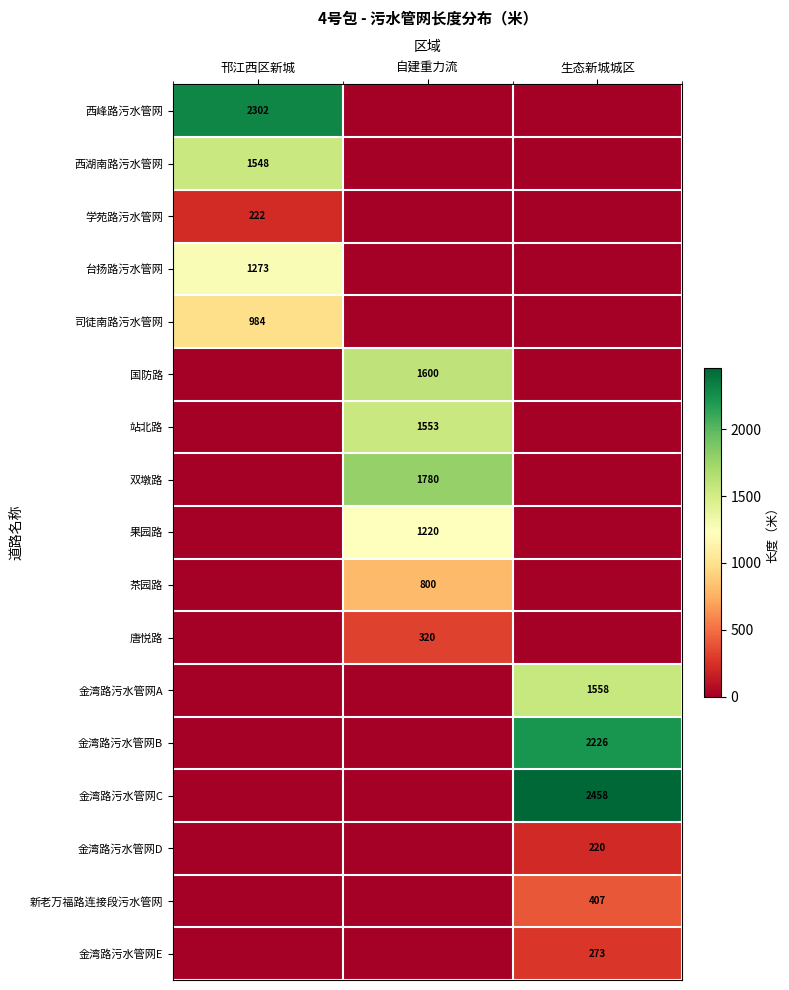

Is it true that 唐悦路 equals 532 at 自建重力流?

False